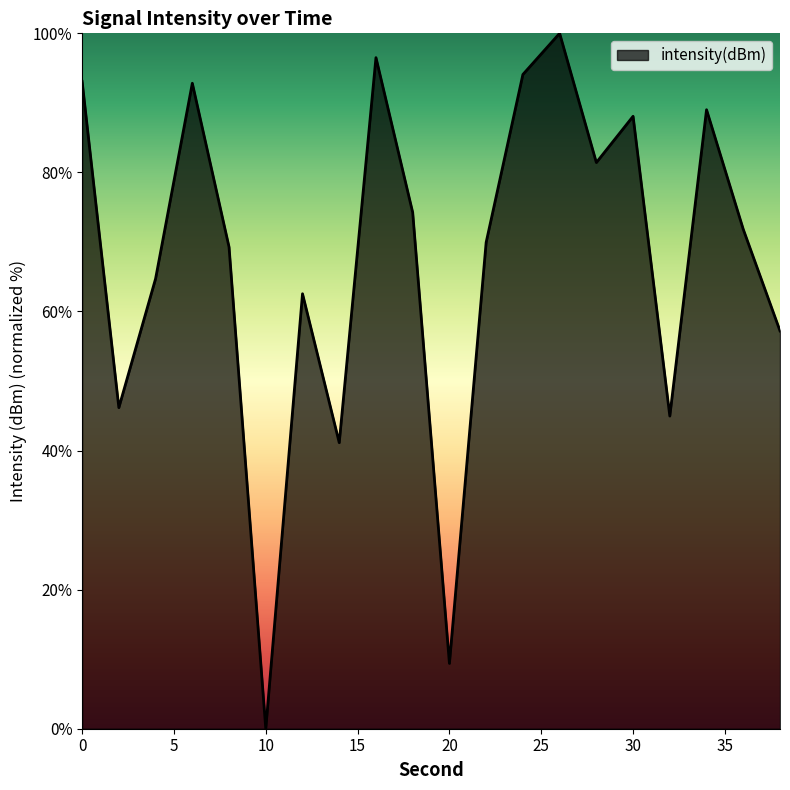

What is the greatest value displayed?

100.0